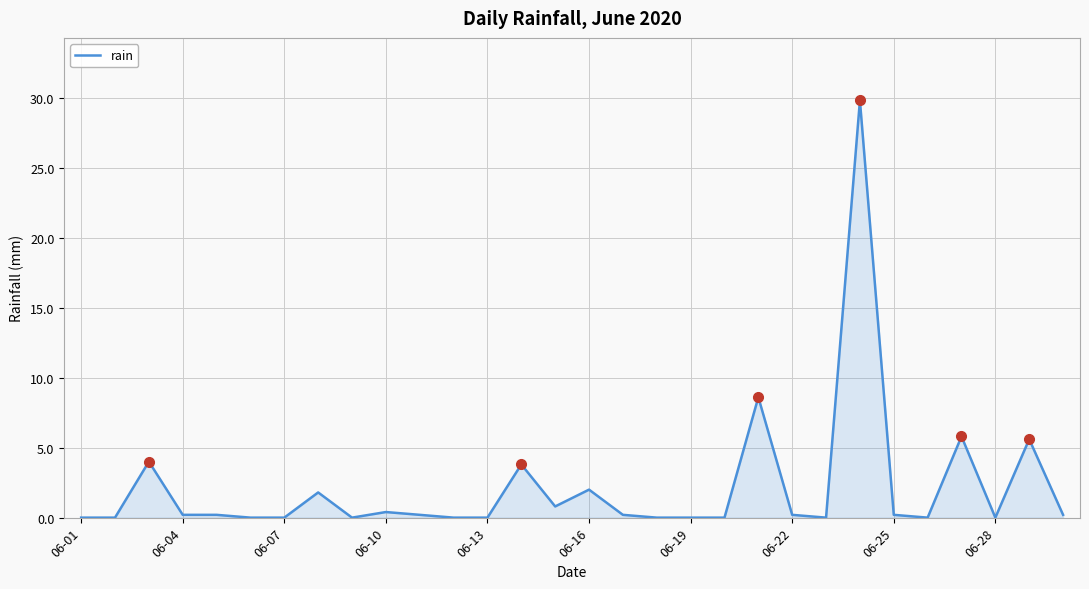

What is the difference between the maximum and minimum values?

29.8